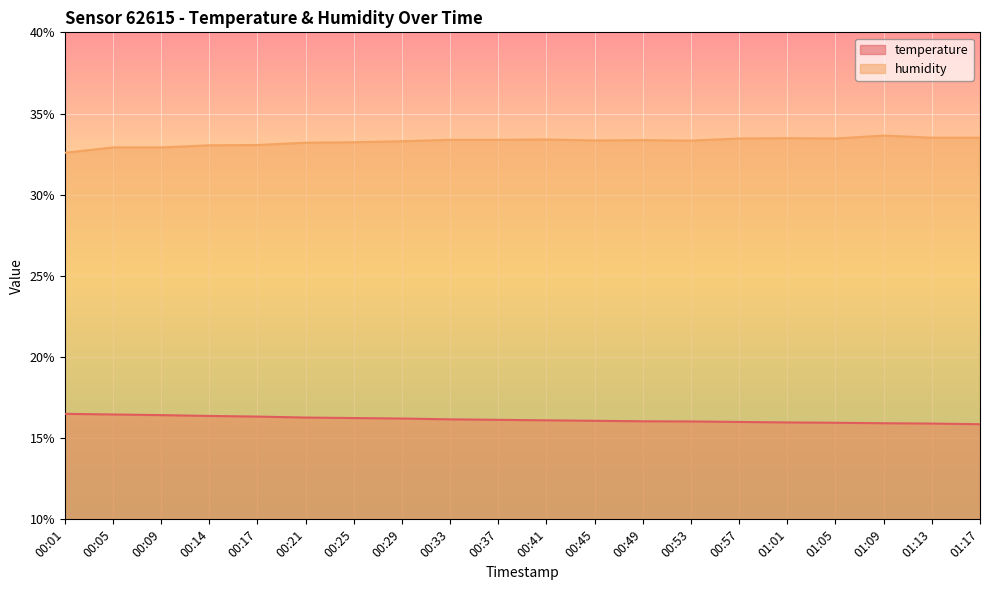

What is the difference between the humidity values at 00:14 and 00:01?

0.5